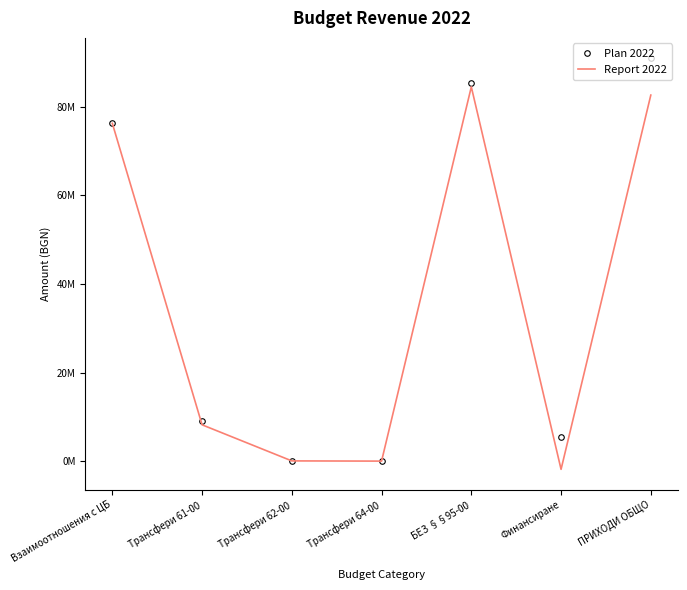

List the labels in order of Report 2022 value, smallest first.

Финансиране, Трансфери 64-00, Трансфери 62-00, Трансфери 61-00, Взаимоотношения с ЦБ, ПРИХОДИ ОБЩО, БЕЗ §§95-00